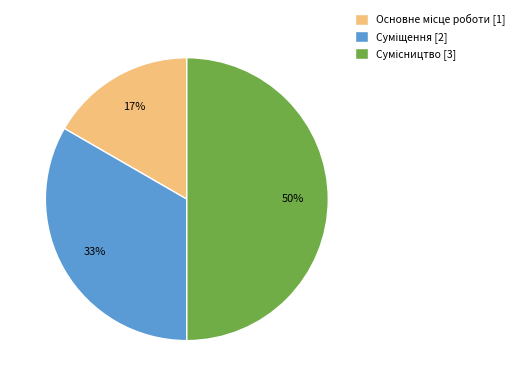

To the nearest percent, what is the average slice percentage?

33%